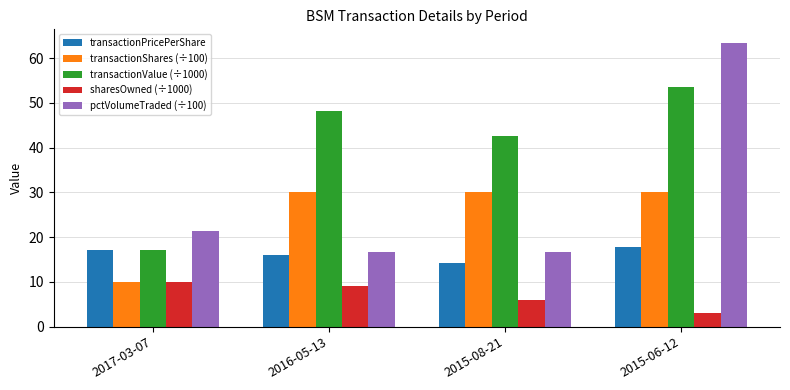

What is the sum of all transactionShares (÷100) values?

100.0